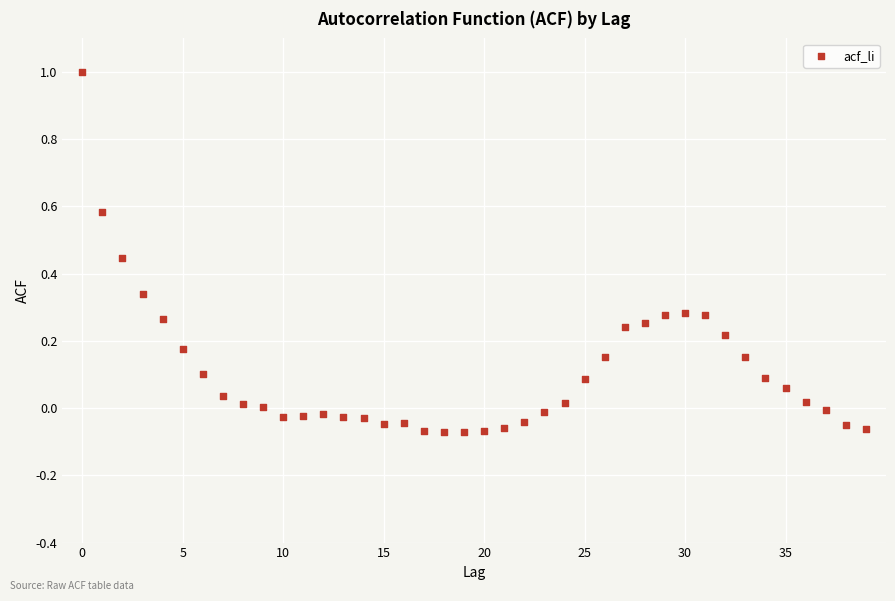

What is the range of Y values (max minus min)?

1.1